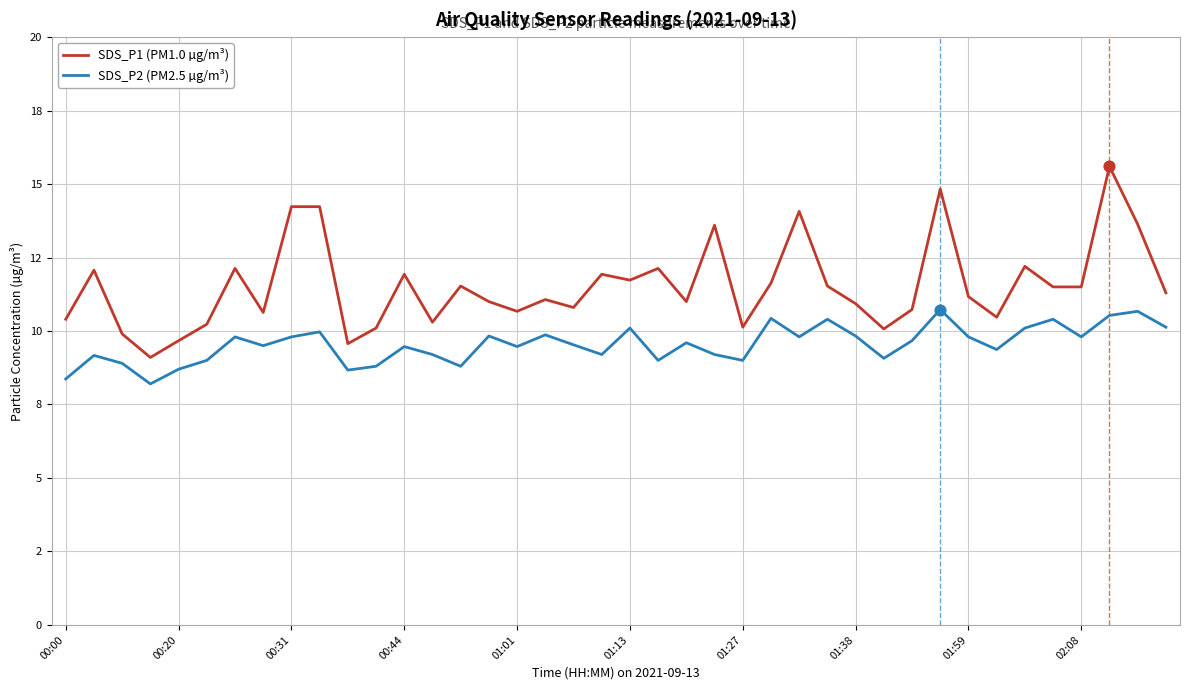

At which category is the sum across all series the highest?

37